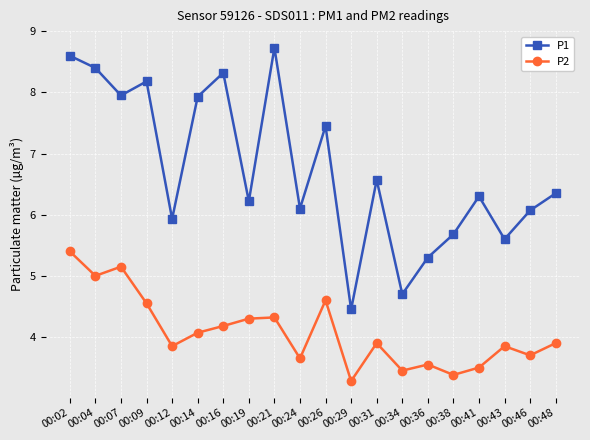

True or false: P2 and P1 intersect in this chart.

False